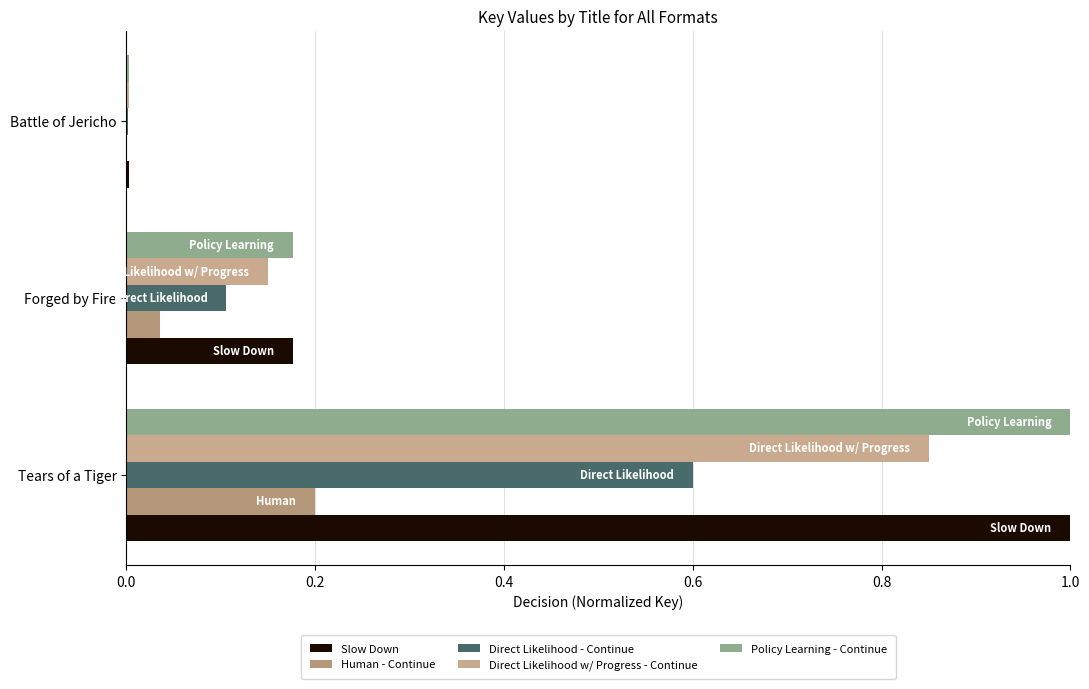

Reading left to right, what are all the values shown in this chart?

Slow Down: 1.0	0.2	0.0
Human - Continue: 0.2	0.0	0.0
Direct Likelihood - Continue: 0.6	0.1	0.0
Direct Likelihood w/ Progress - Continue: 0.8	0.1	0.0
Policy Learning - Continue: 1.0	0.2	0.0